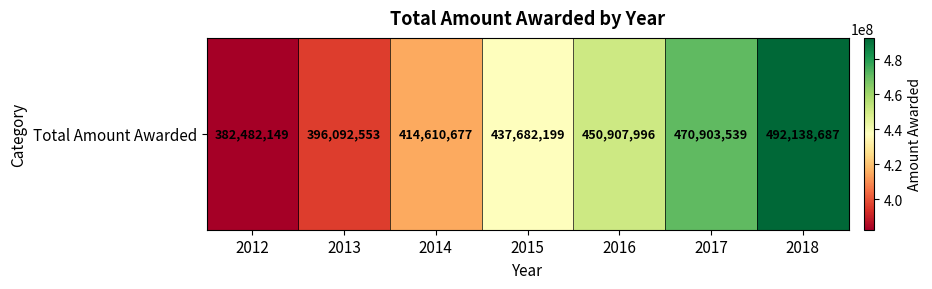

Which category has the highest value across all series?

2018